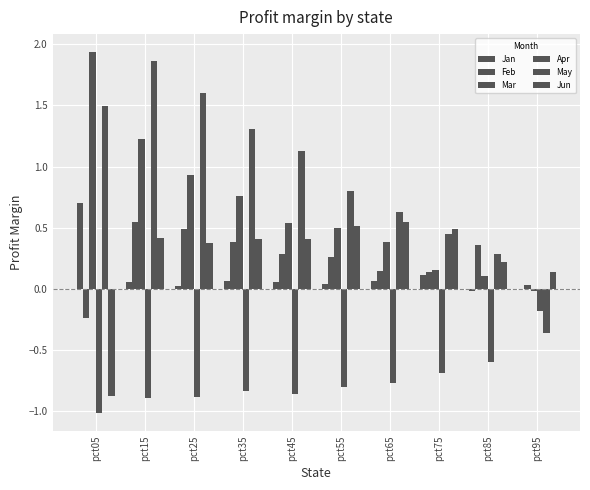

How many groups of bars are there?

10